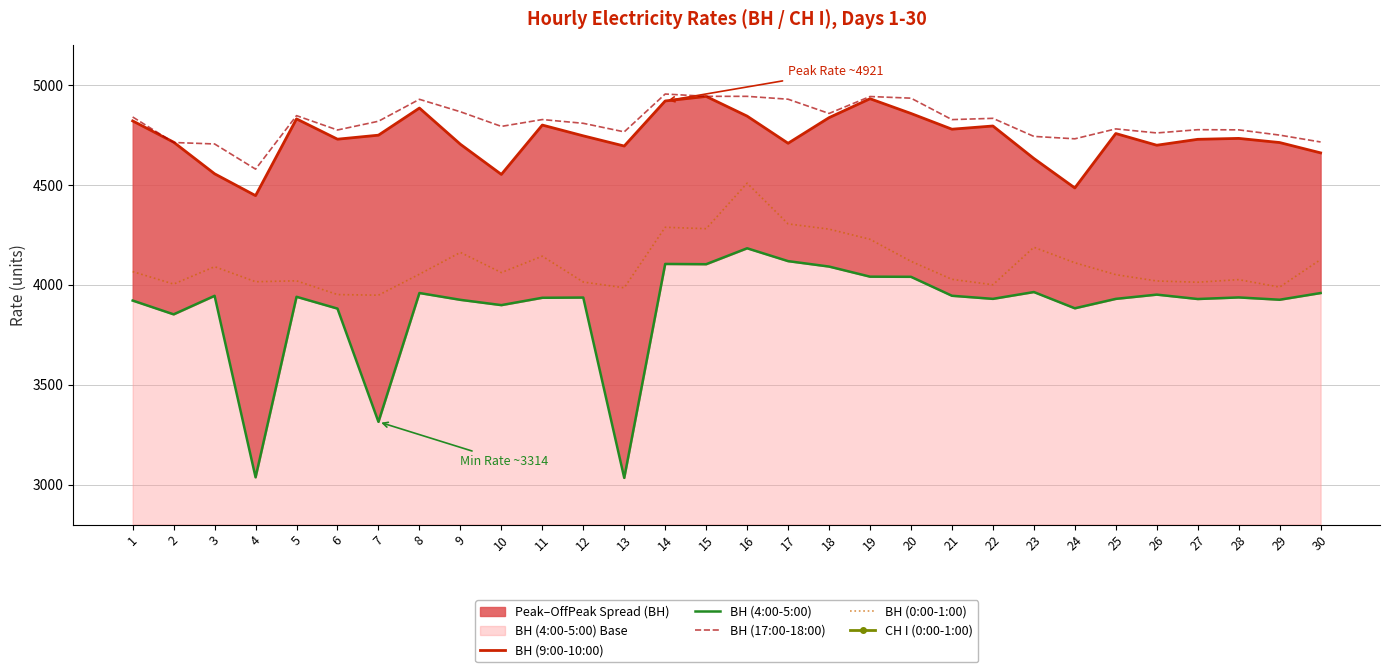

Which category has the highest value in the ВН (0:00-1:00) series?

16